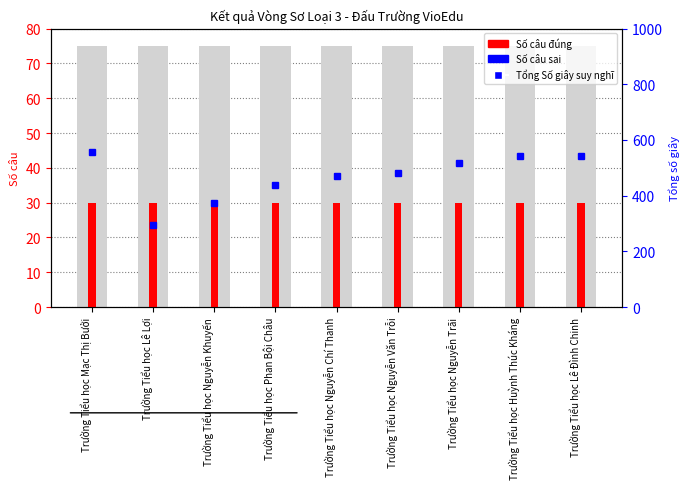

Rank the series by their maximum value, from lowest to highest.

Số câu sai, Số câu đúng, Tổng Số giây suy nghĩ